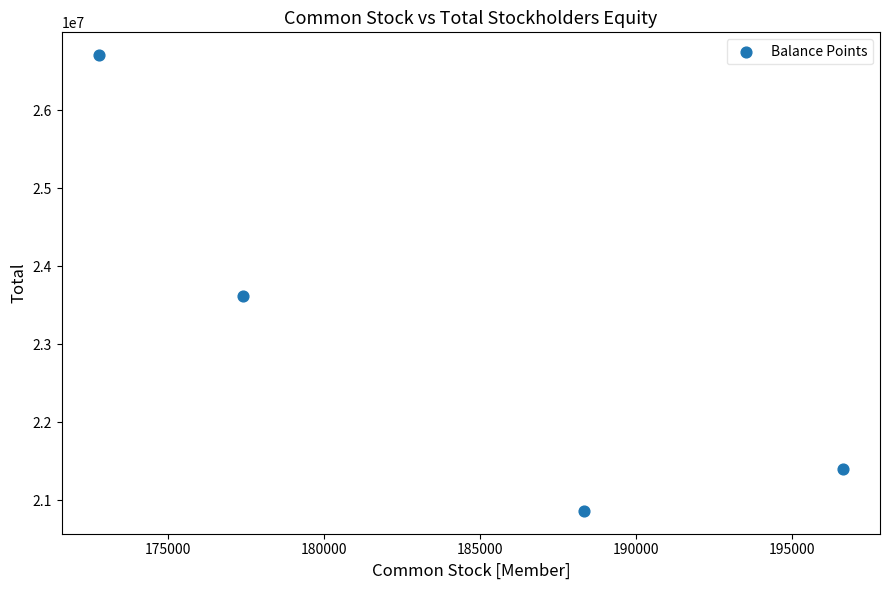

What is the average X value?

183780